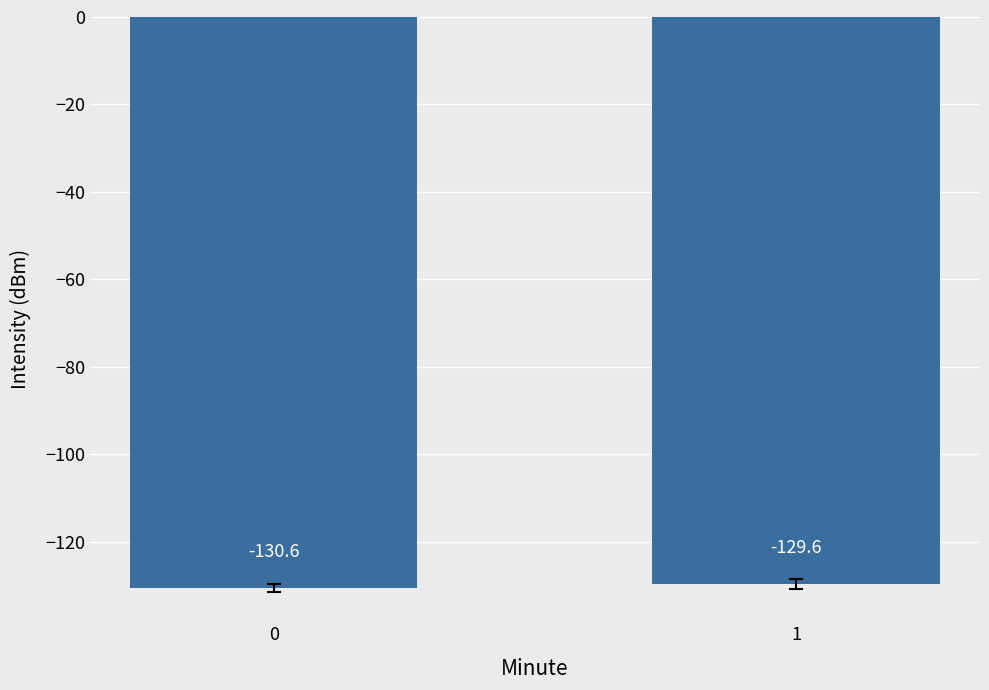

List the labels in order of value, smallest first.

0, 1